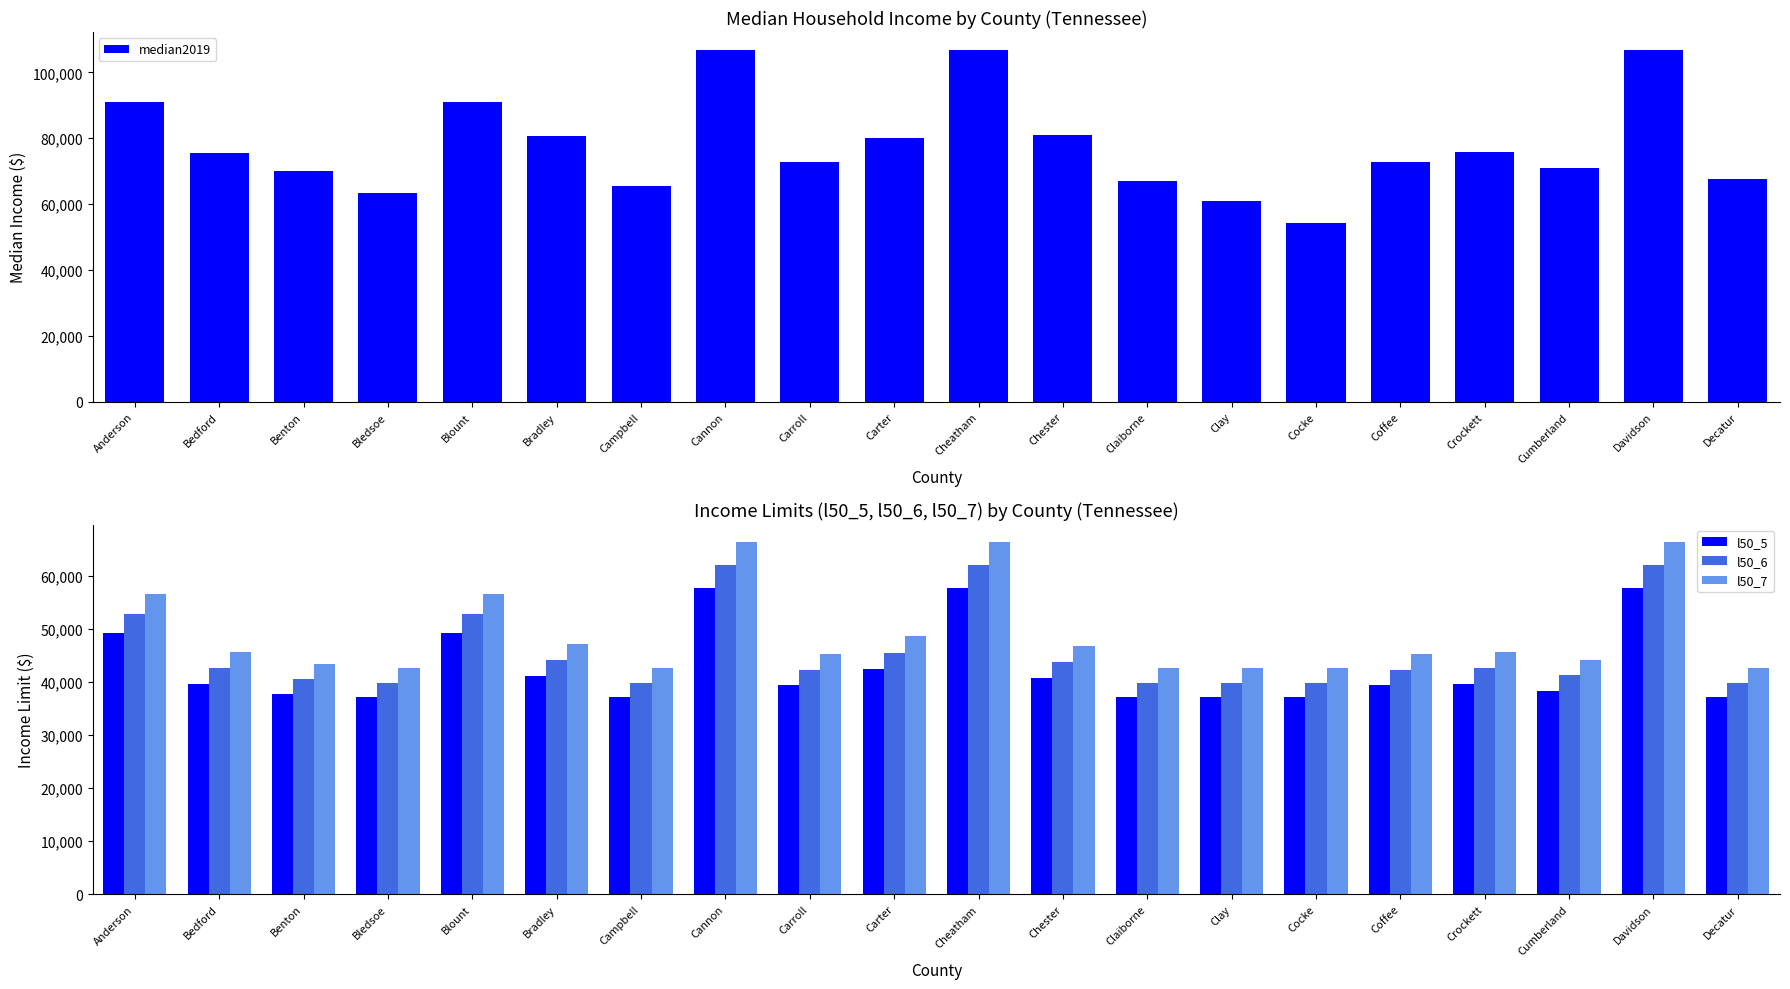

What is the difference between the median2019 values at Crockett and Claiborne?

8900